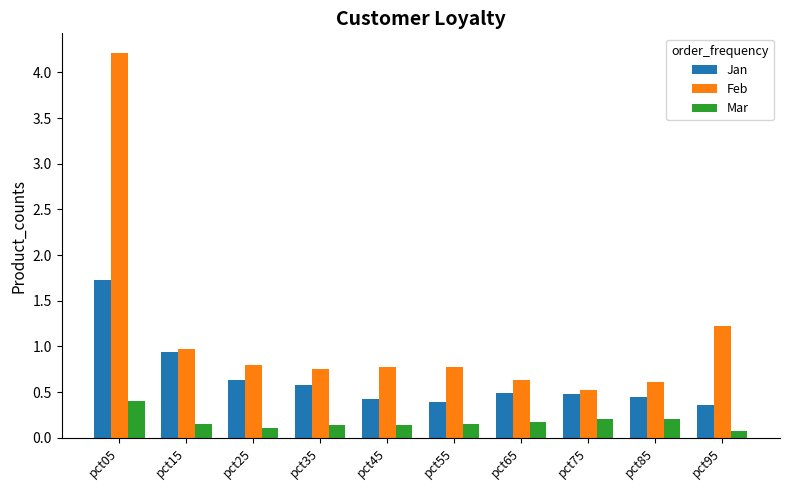

Which series has the largest total across all categories?

Feb